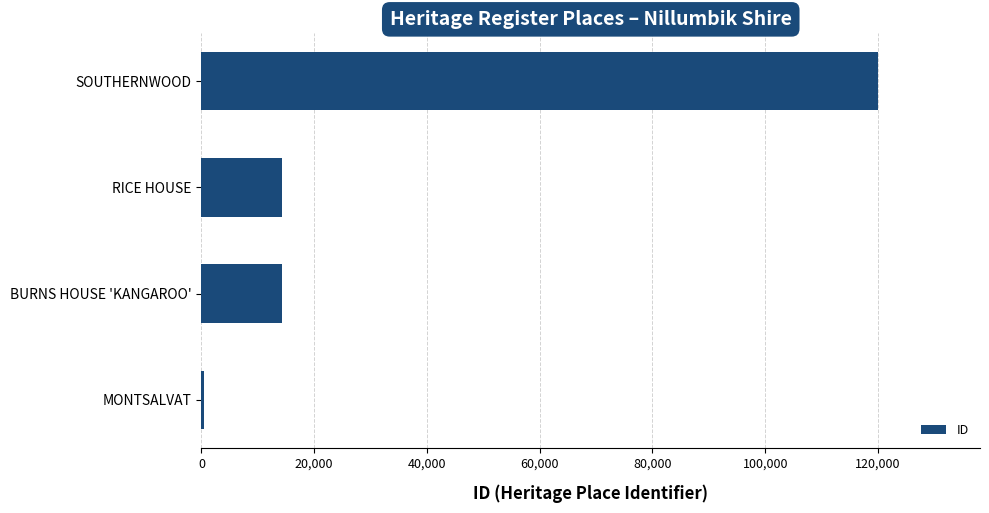

Are the bars grouped side by side (vs. stacked)?

No